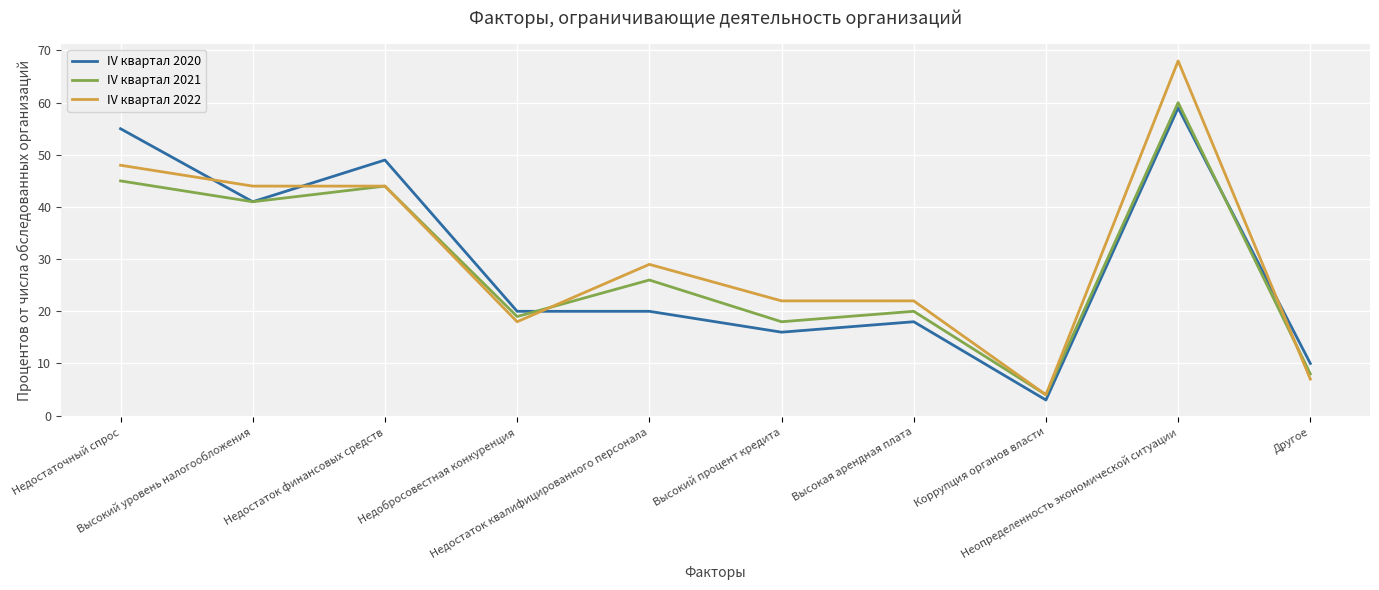

What is the highest value of the IV квартал 2020 series?

59